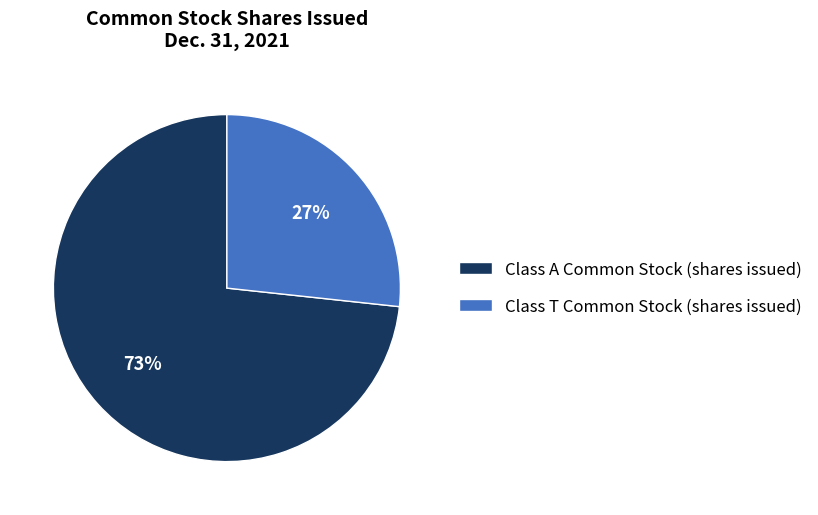

To the nearest percent, what portion does Class T Common Stock (shares issued) represent?

27%